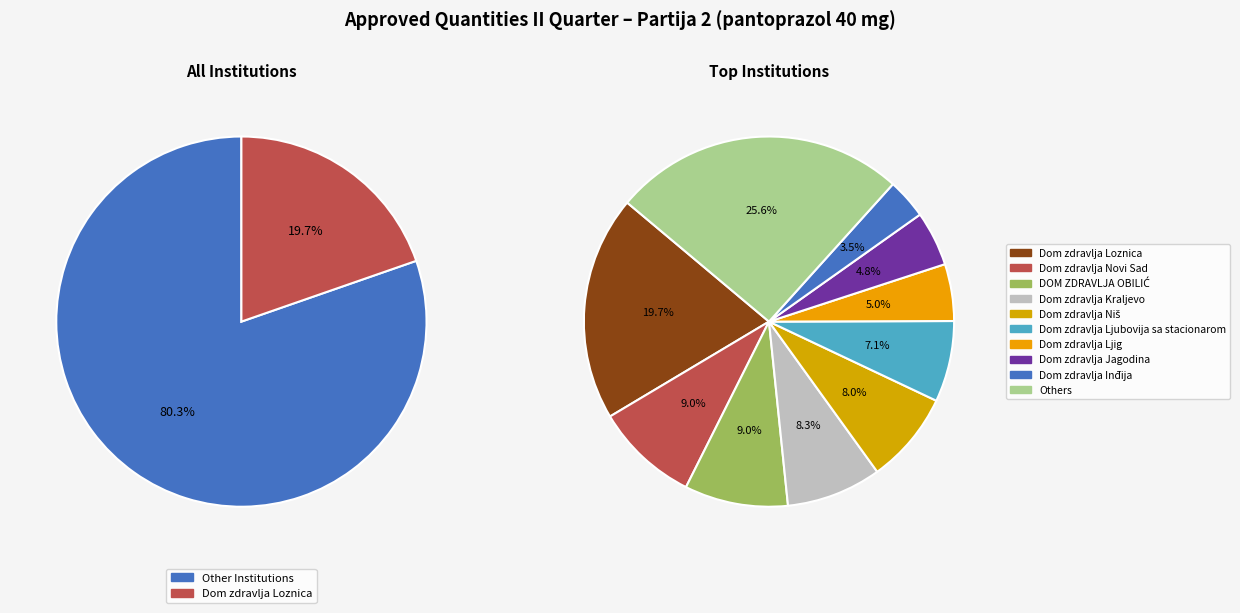

Does any single category account for the majority?

No